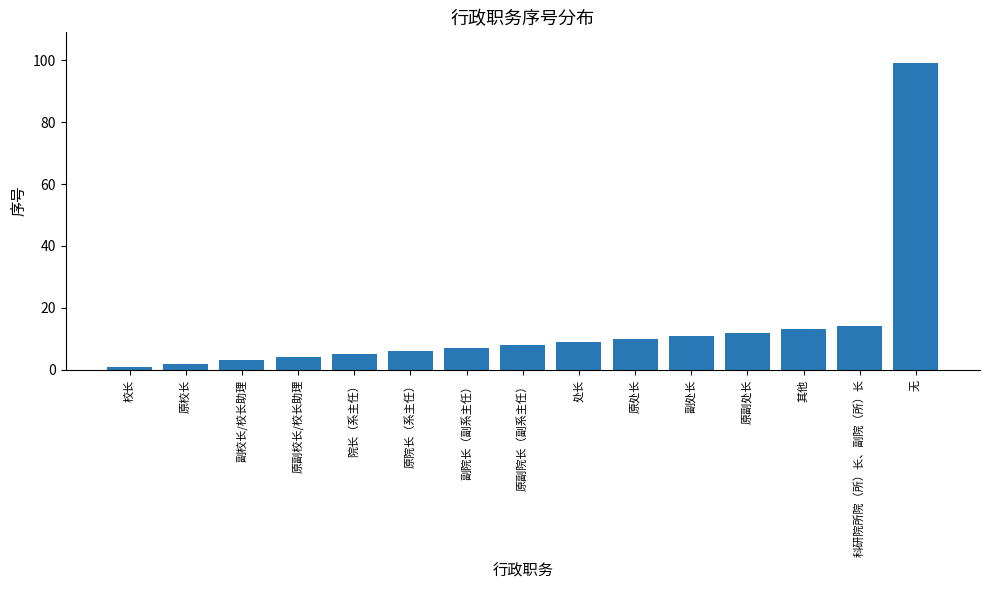

What is the sum of all values?

204